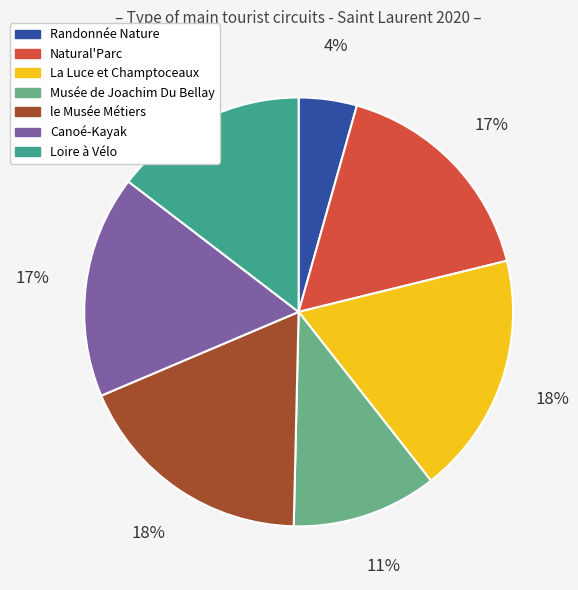

Does La Luce et Champtoceaux account for over 50% of the chart?

No